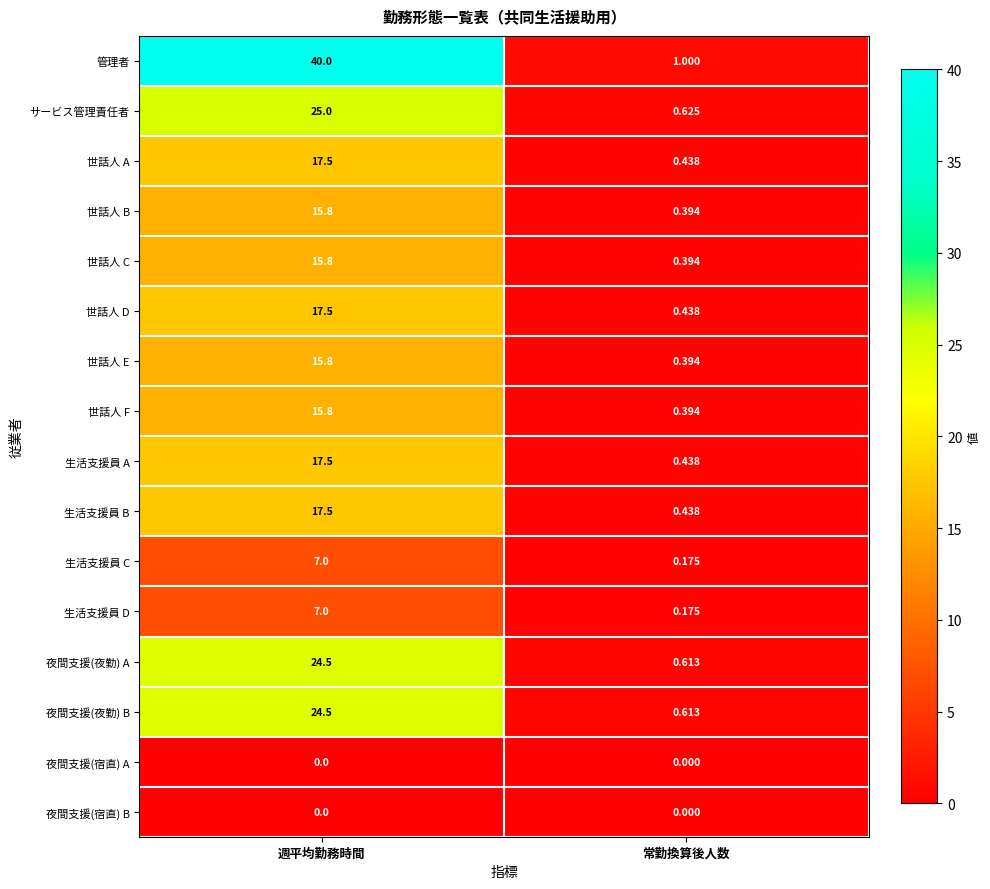

Rank the categories by 夜間支援(夜勤) A value from highest to lowest.

週平均勤務時間, 常勤換算後人数